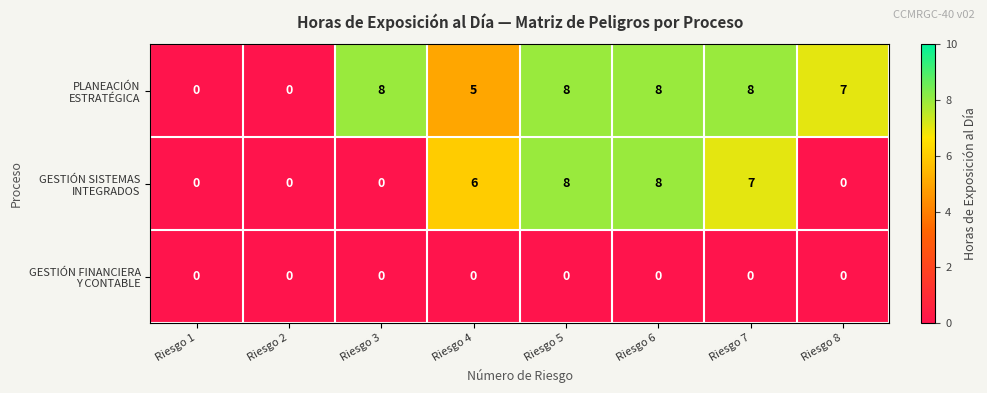

What is the spread (max minus min) of values at Riesgo 8?

7